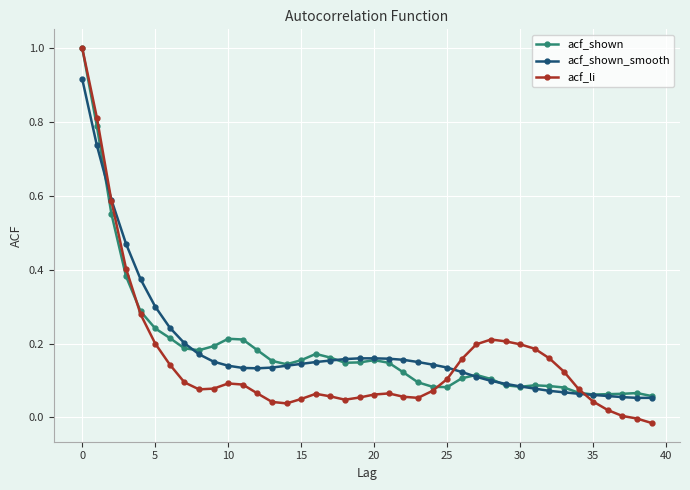

Which series has the largest range (max minus min)?

acf_li